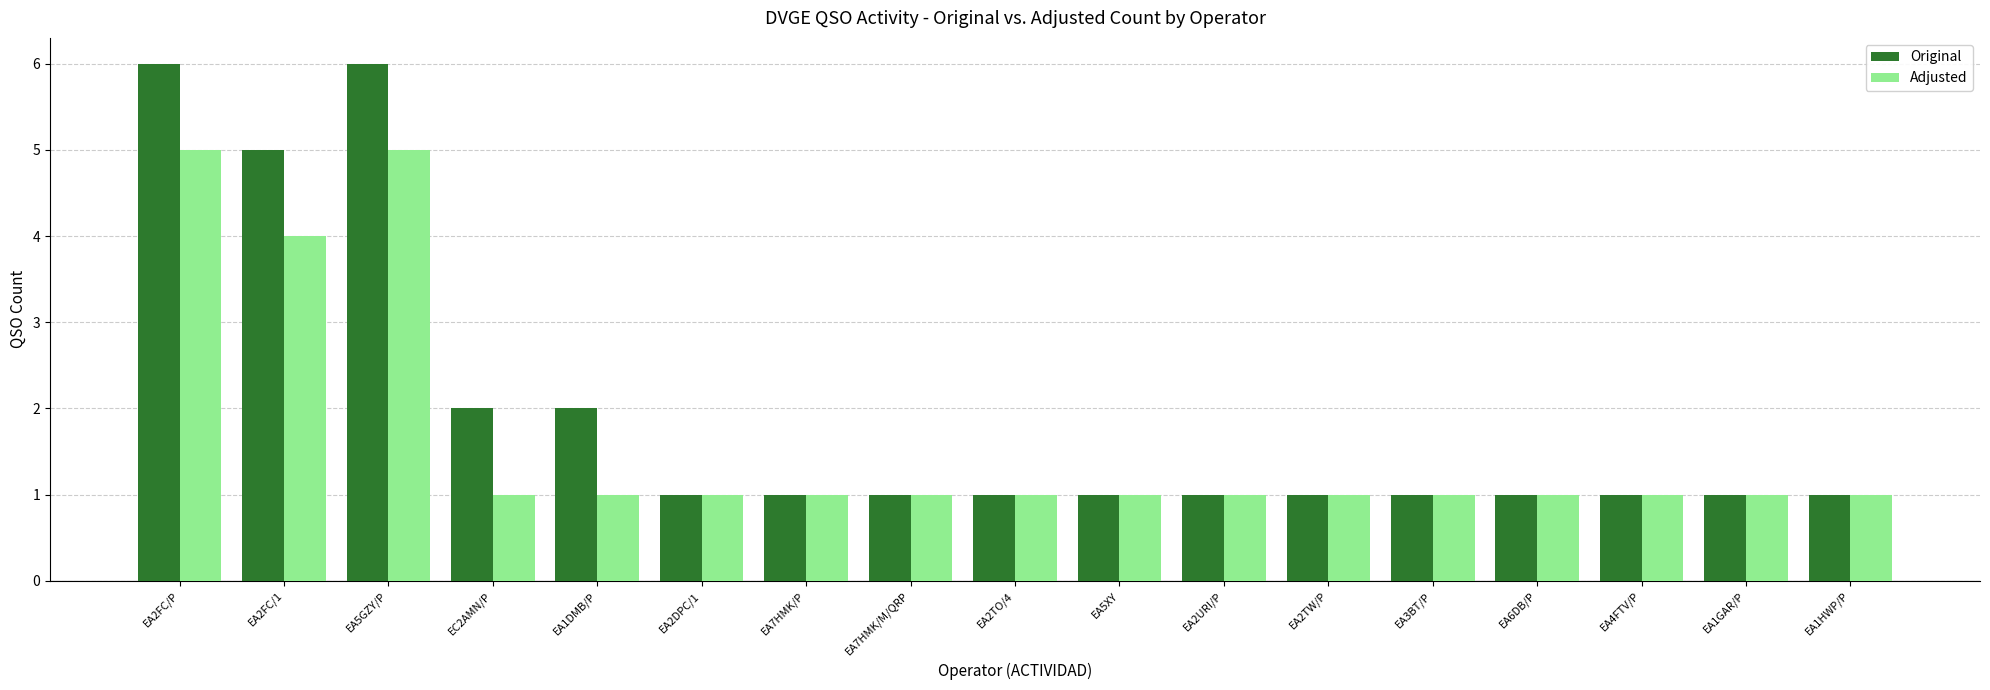

Which series has the largest total across all categories?

Original